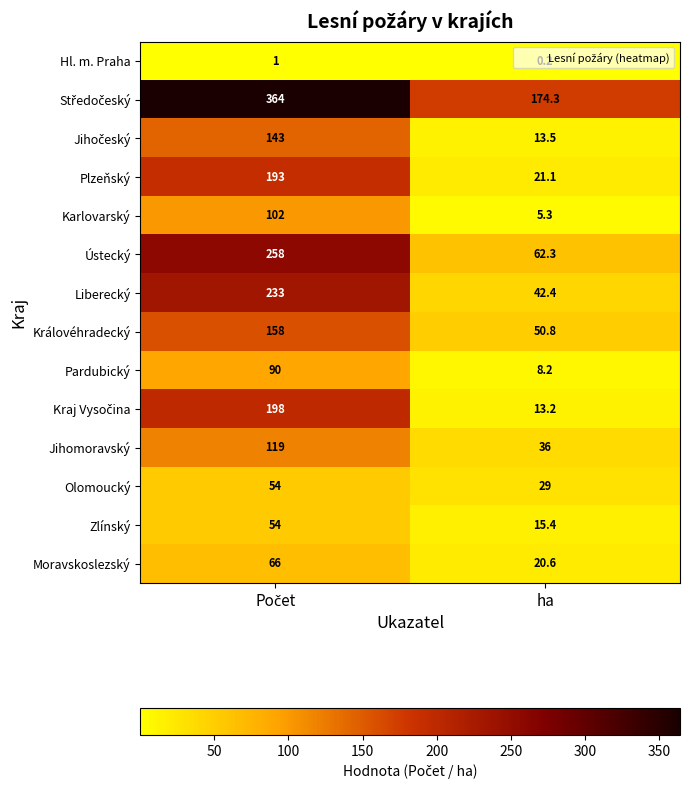

Count the number of categories in the chart.

2